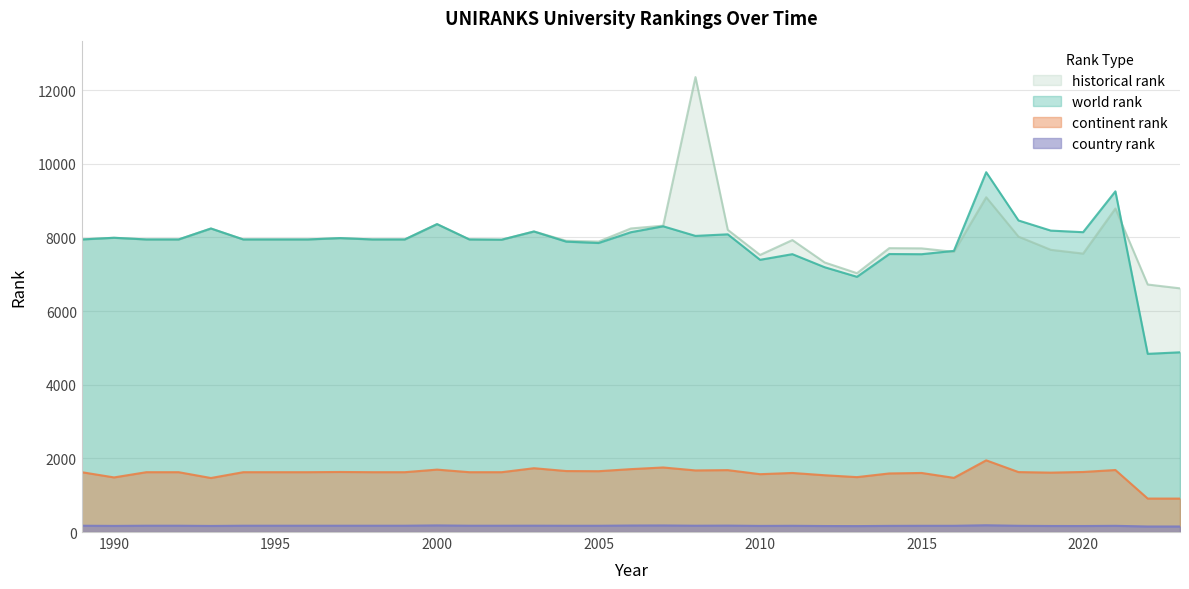

In country rank, how many points are lower than both neighbors (excluding endpoints)?

6